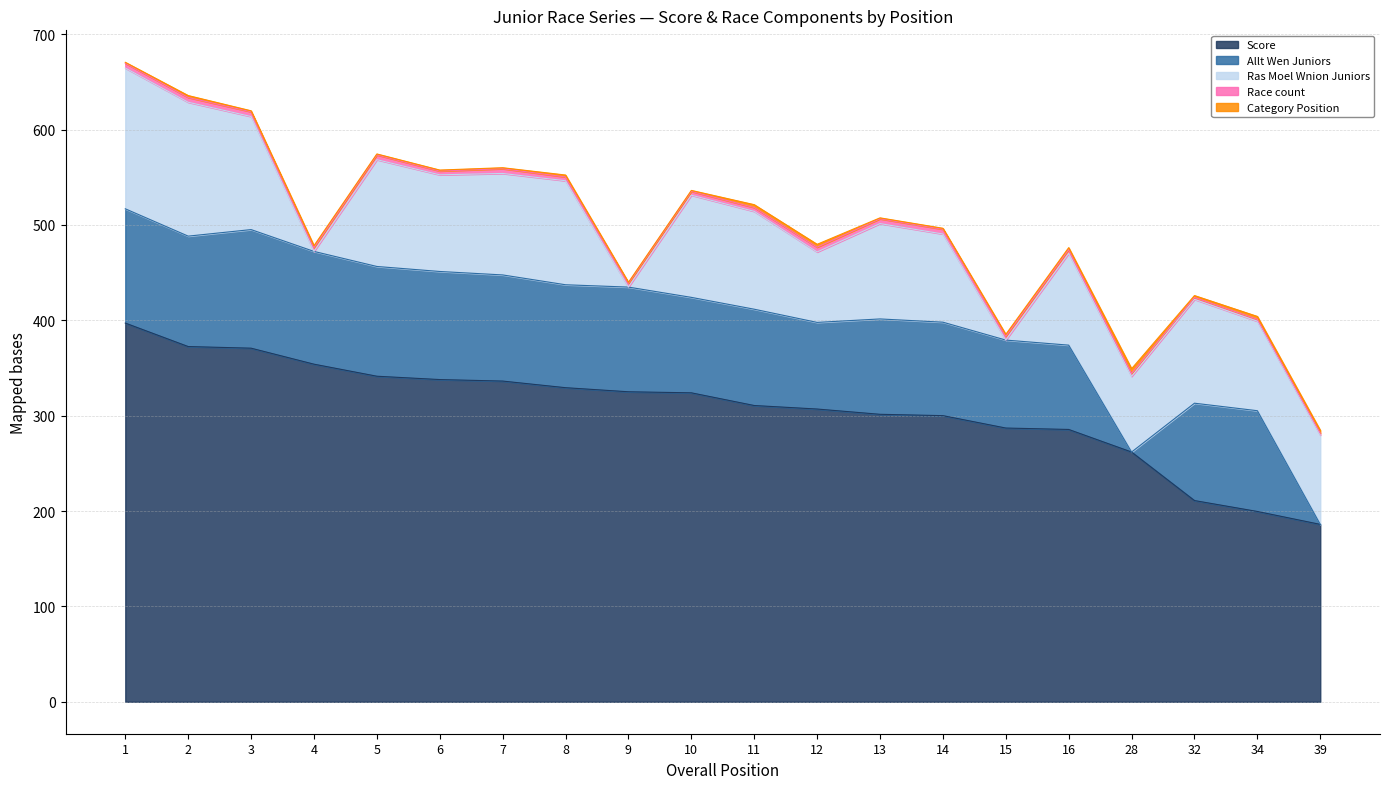

Which category has the highest value across all series?

1